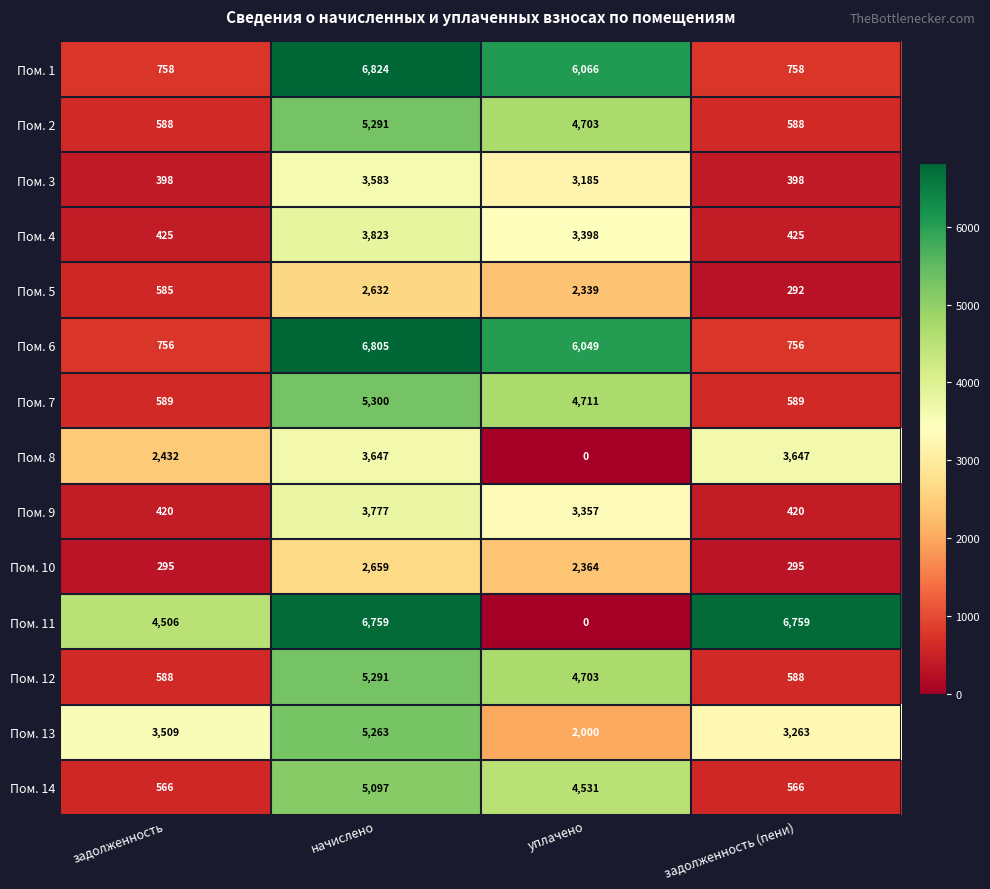

What is the total value across all series at задолженность (пени)?

19344